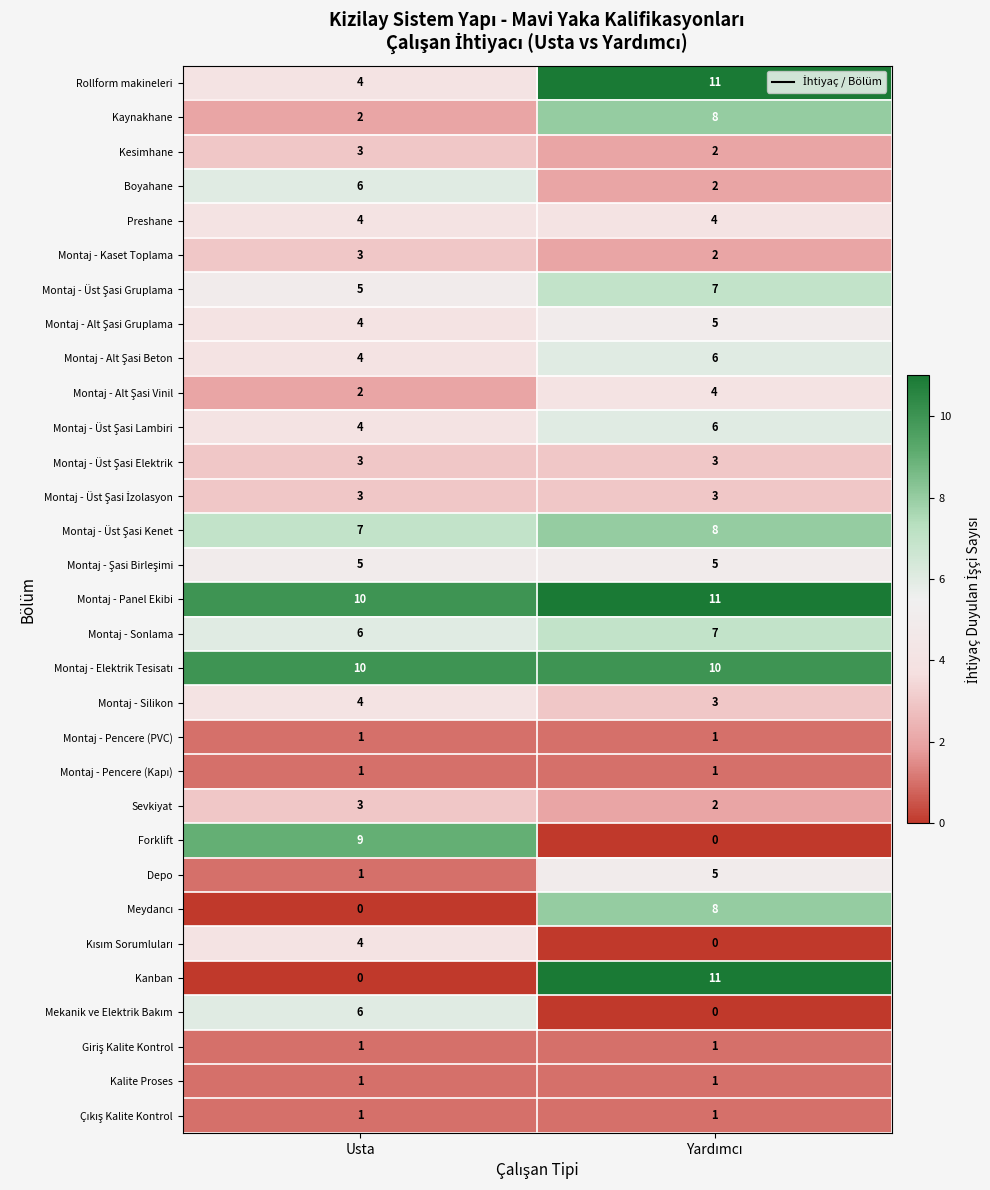

Which series has the largest total across all categories?

Montaj - Panel Ekibi